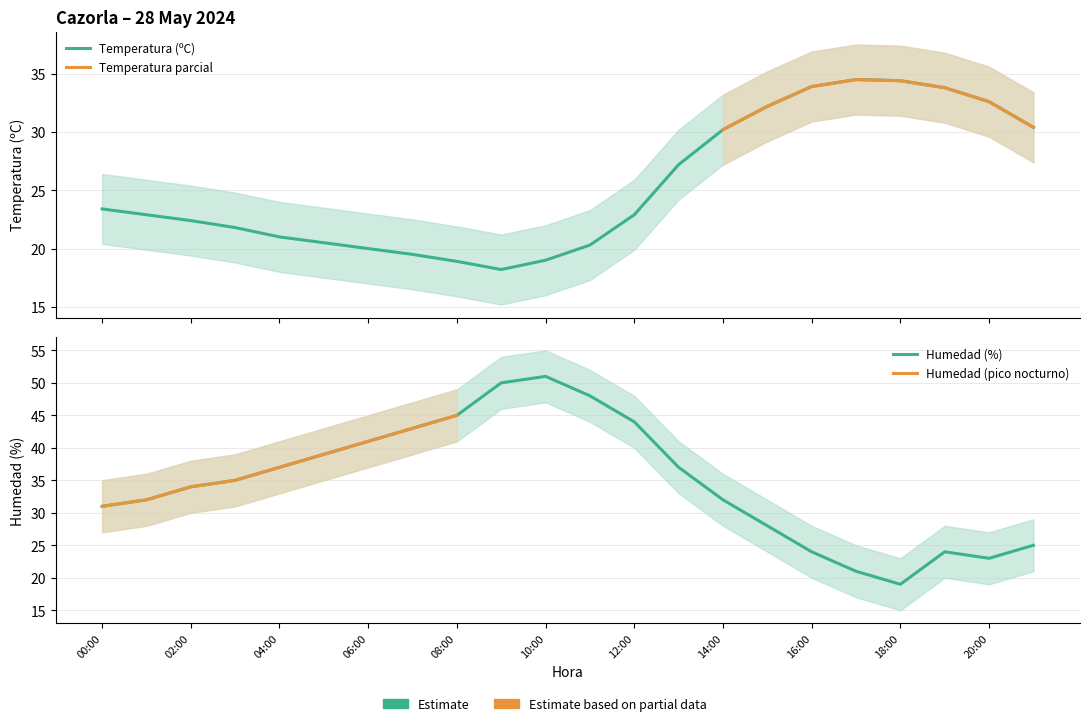

True or false: Temperatura (ºC) has a value of 33.8 at 19:00.

True